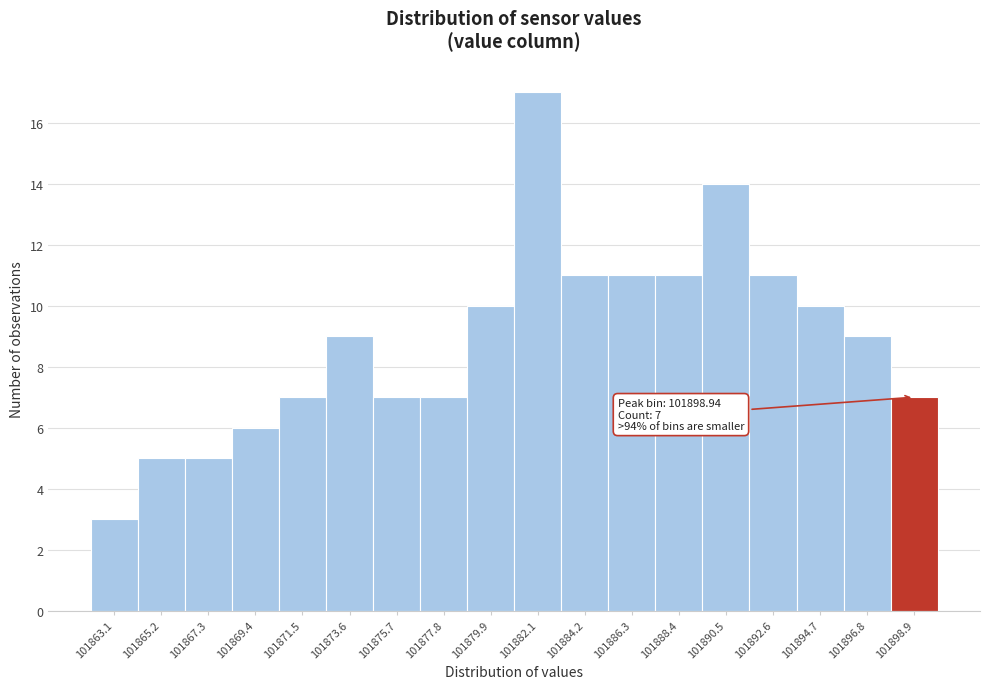

Which range on the x-axis has the tallest bar?

101881.0 to 101883.0